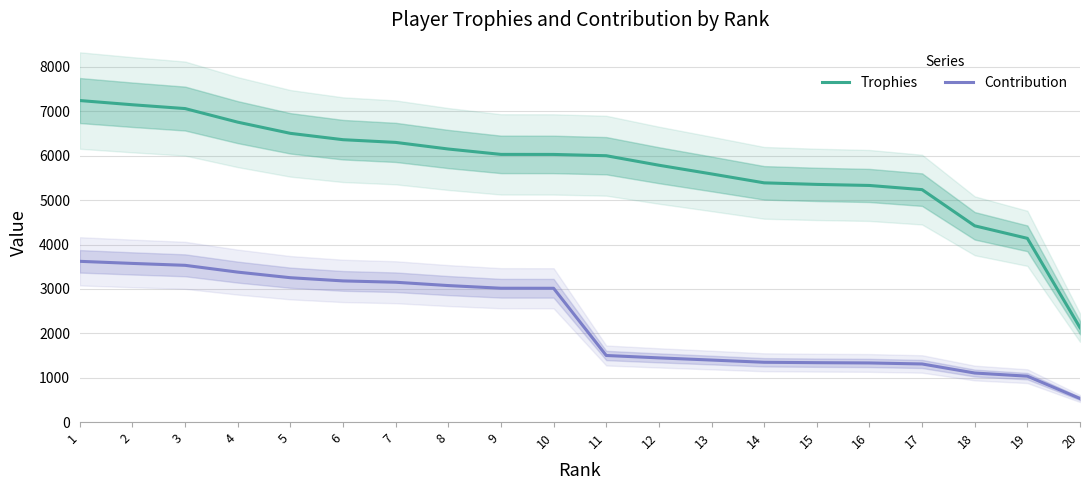

What is the value of the Trophies point at the 16th from the left?

5330